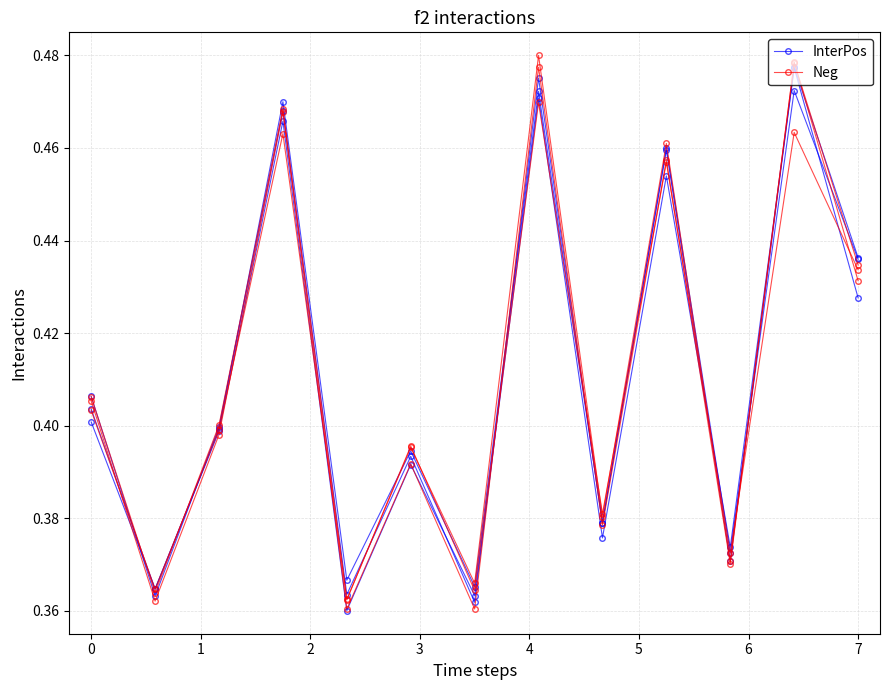

What is the sum of all Neg values?

5.3